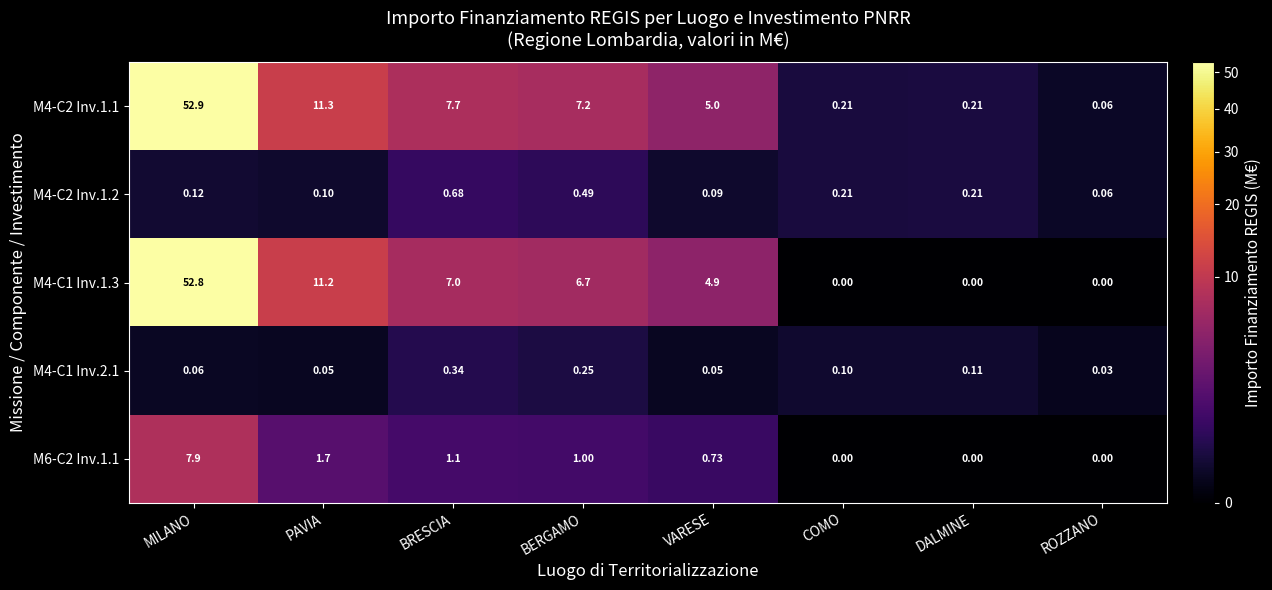

At how many categories does at least one series exceed 8?

2